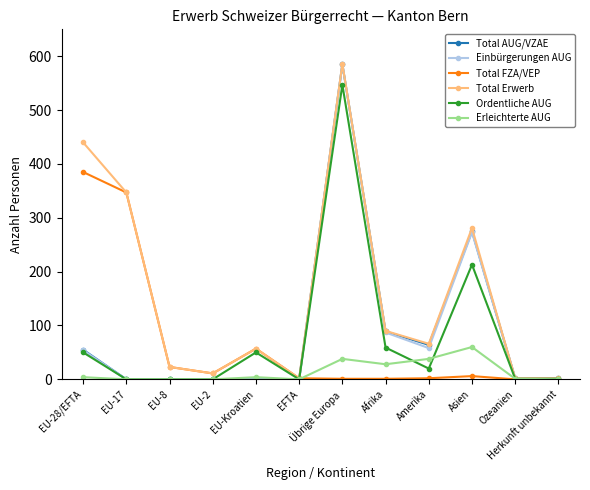

How many data points does each series have?

12